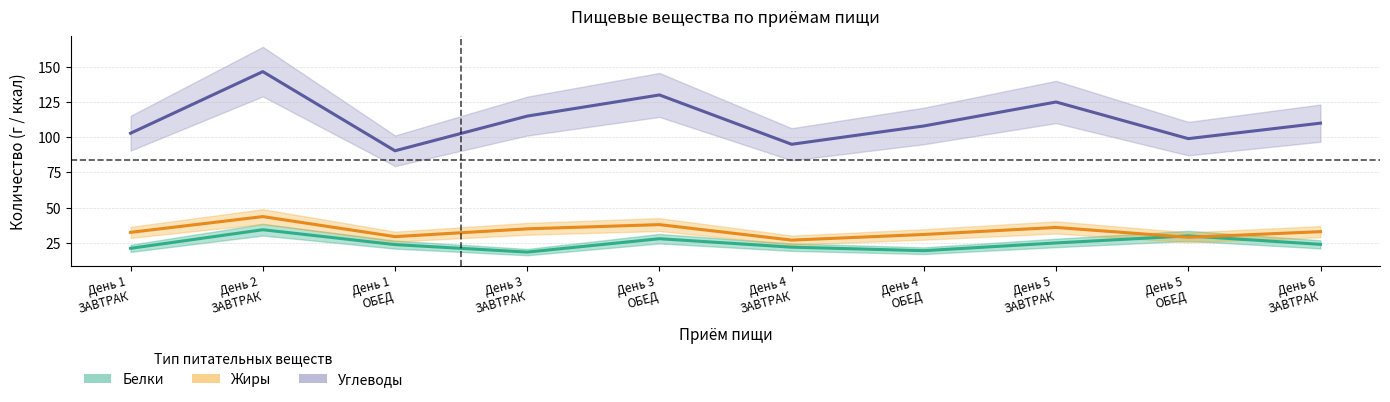

Which series changed the most between День 1
ОБЕД and День 6
ЗАВТРАК?

Углеводы